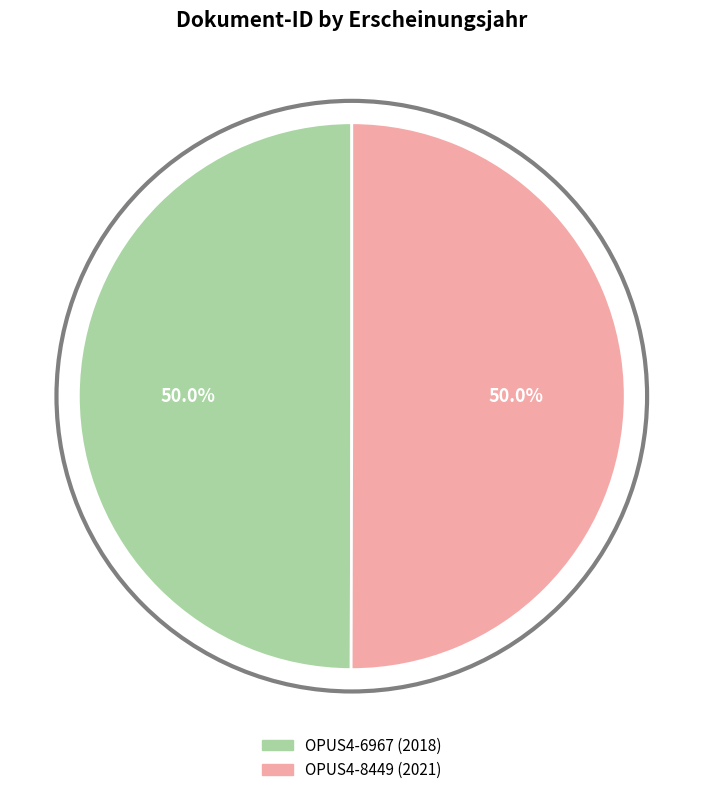

Count the number of slices in the pie.

2